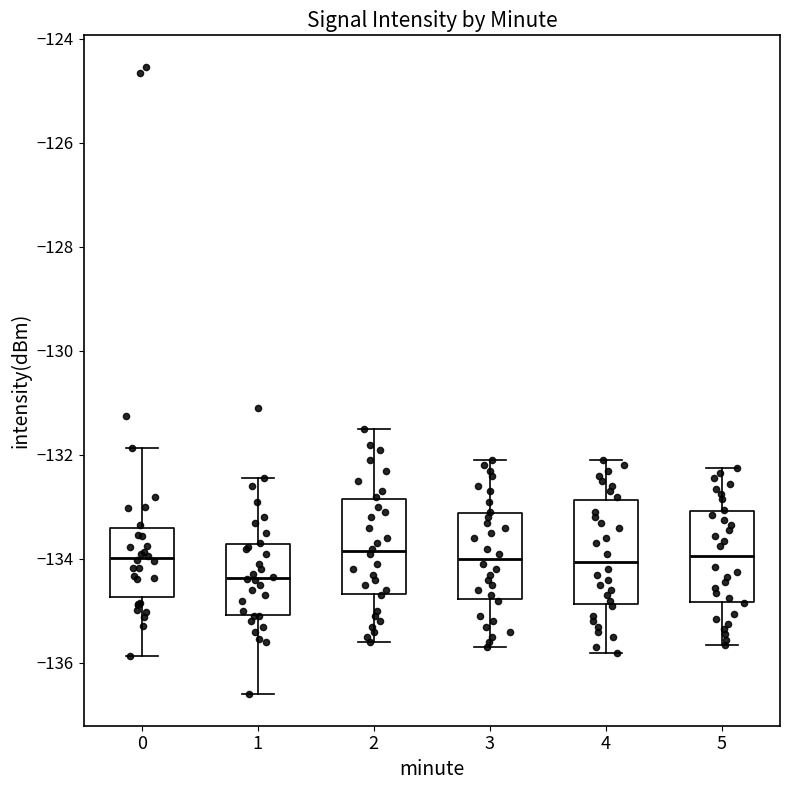

Where does the median line of the box at x = 0 sit on the y-axis? The values are not printed on the chart, so give them approximately, as read against the axis.

-134.0